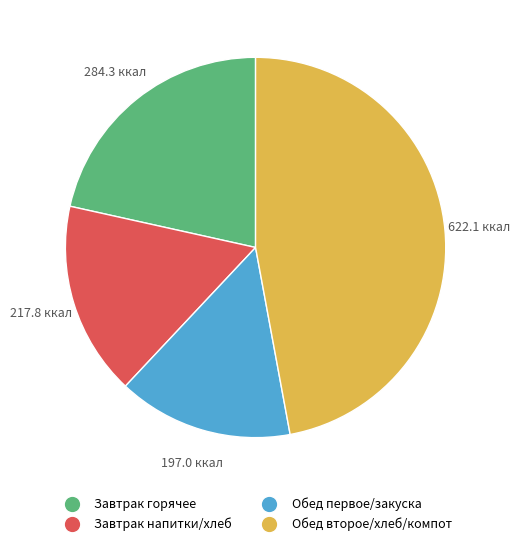

Does any single category account for the majority?

No